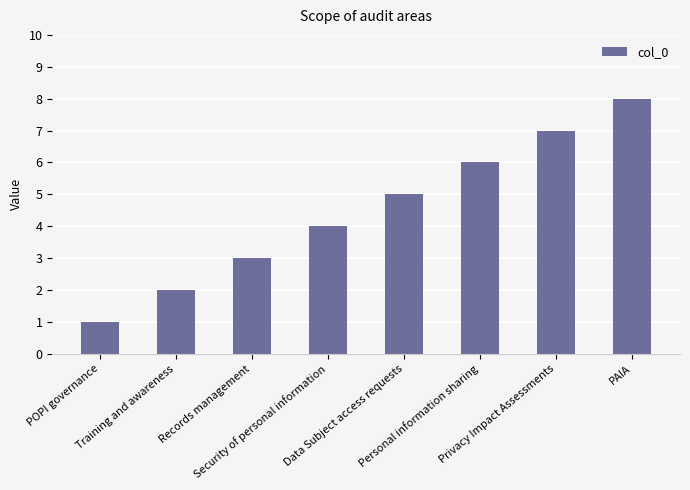

The chart shows a value of 2 at Training and awareness. True or false?

True